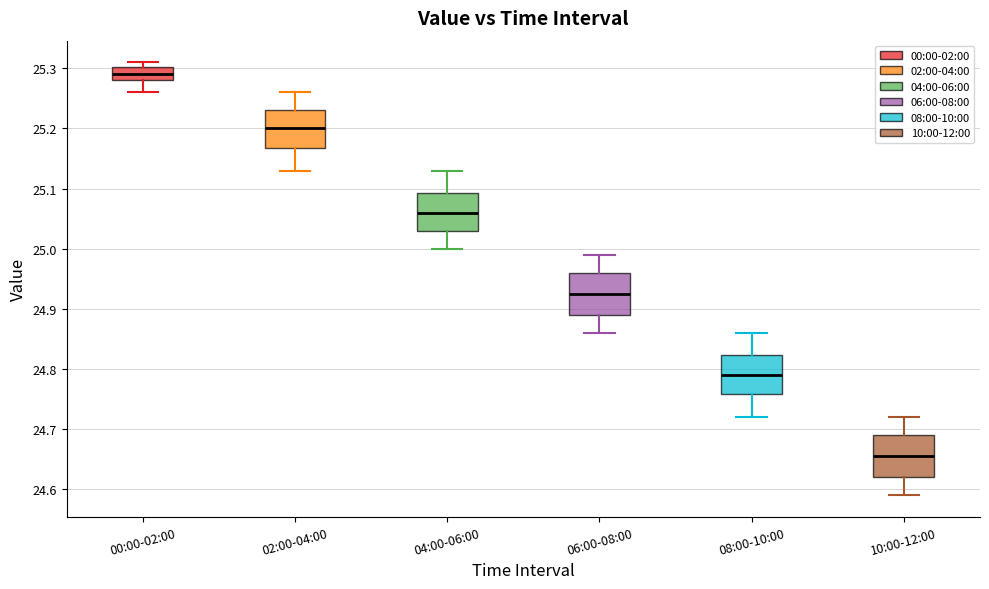

Reading left to right, read every box against the y-axis: the position of its median line, the range the box covers, and the ends of its whiskers. The values are not printed on the chart, so give them approximately, as read against the axis.

00:00-02:00: median 25.29, box 25.28 to 25.30, whiskers 25.26 to 25.31
02:00-04:00: median 25.20, box 25.17 to 25.23, whiskers 25.13 to 25.26
04:00-06:00: median 25.06, box 25.03 to 25.09, whiskers 25.00 to 25.13
06:00-08:00: median 24.93, box 24.89 to 24.96, whiskers 24.86 to 24.99
08:00-10:00: median 24.79, box 24.76 to 24.82, whiskers 24.72 to 24.86
10:00-12:00: median 24.66, box 24.62 to 24.69, whiskers 24.59 to 24.72